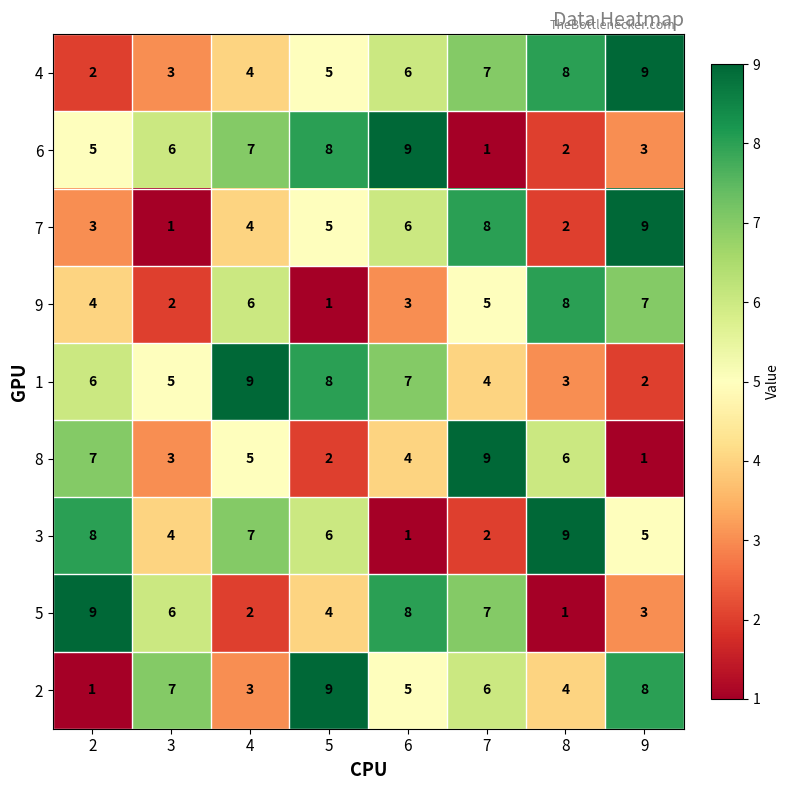

Count the number of data series in this chart.

9